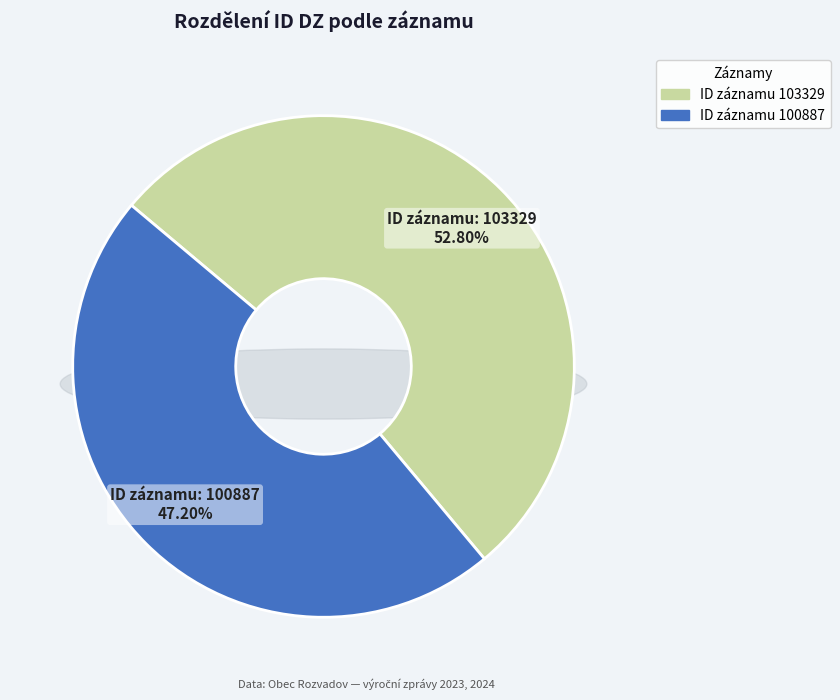

Rank the categories by value from lowest to highest.

100887, 103329